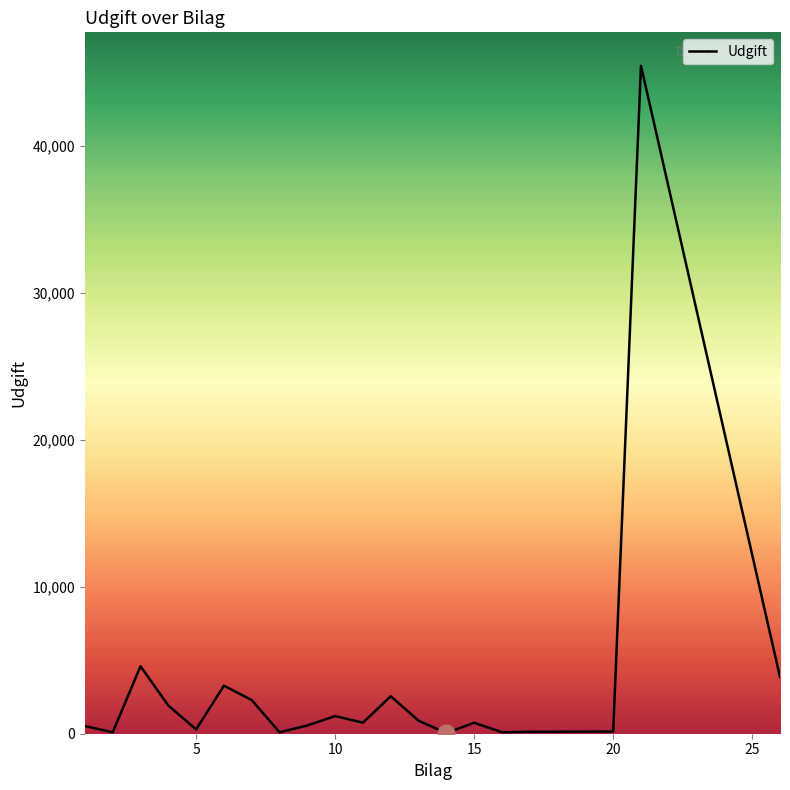

What is the maximum value shown in the chart?

45475.0